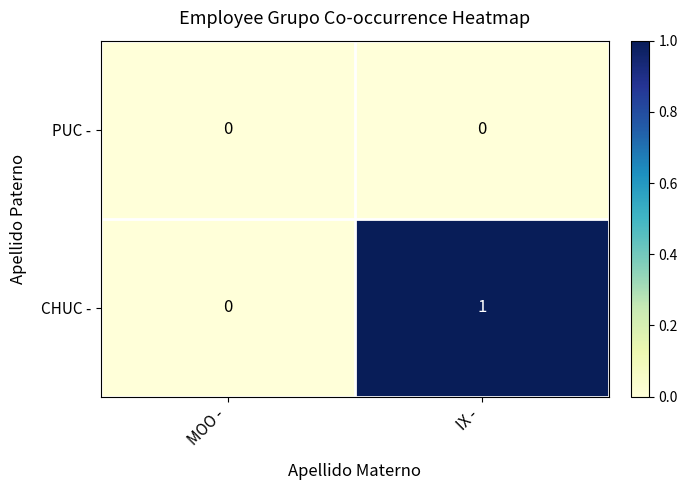

List the series in order of their overall mean, lowest first.

PUC -, CHUC -